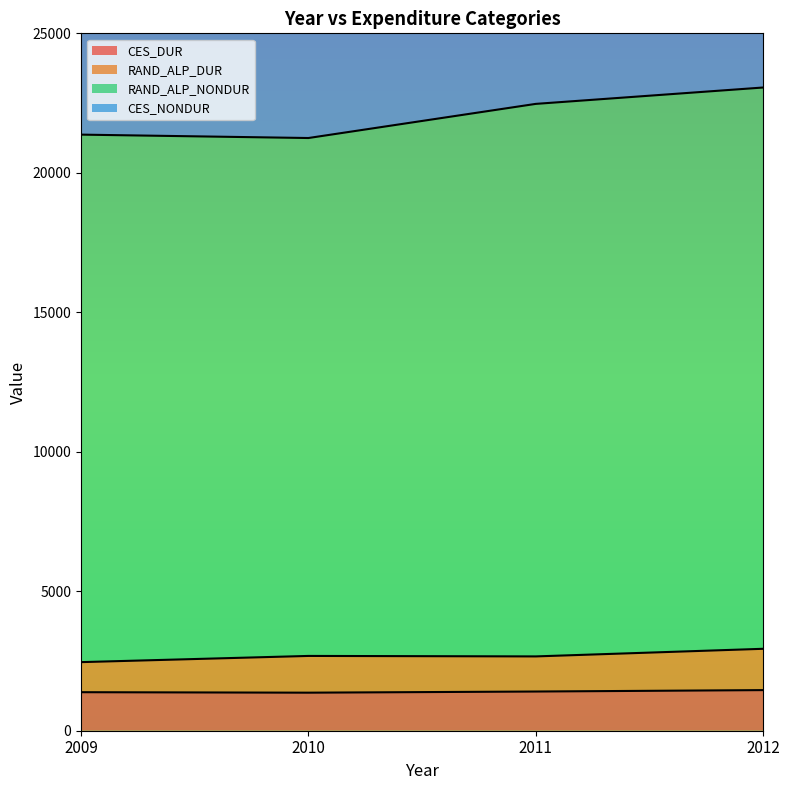

Does the chart display data point markers on the line(s)?

No